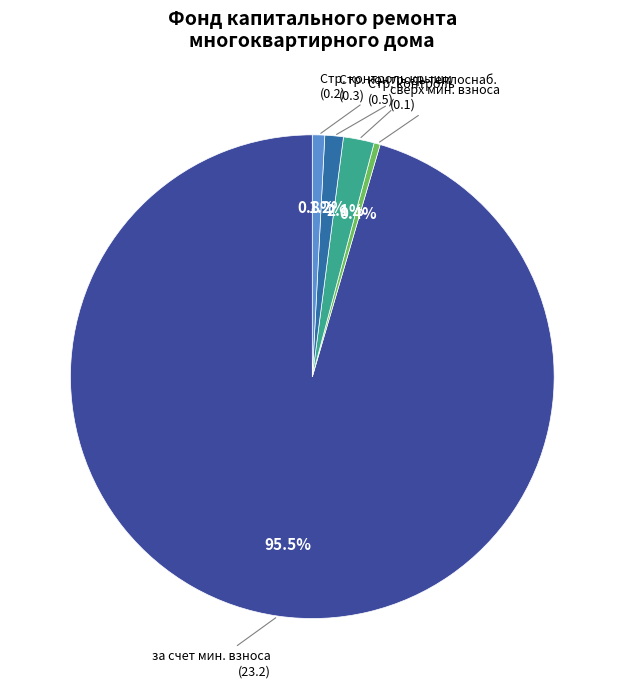

Is за счет мин. взноса the majority of the pie?

Yes